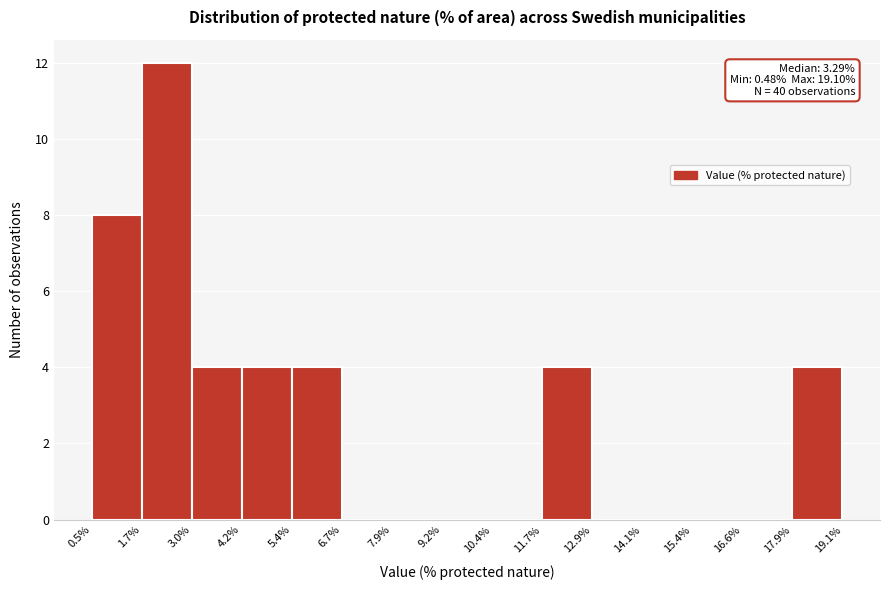

Over which range of the x-axis is the bar tallest?

1.7% to 3.0%